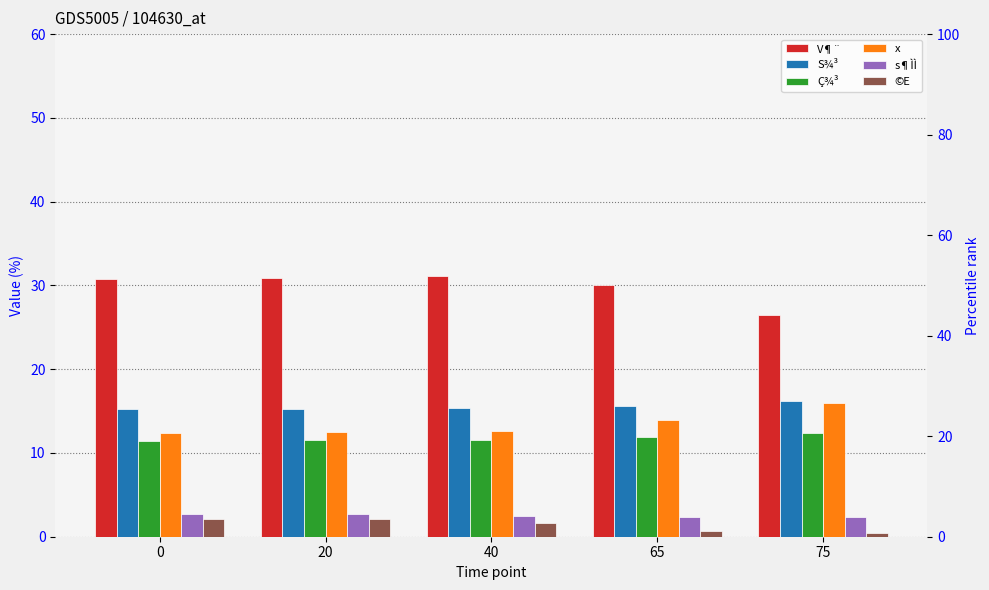

Rank the categories by x value from lowest to highest.

0, 20, 40, 65, 75